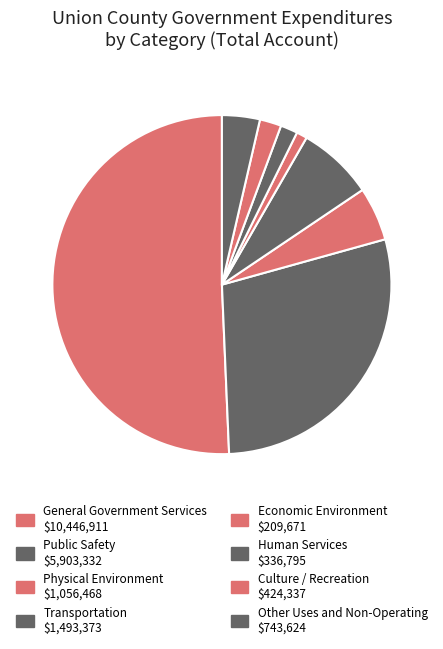

Is it true that General Government Services is 51% of the pie?

True